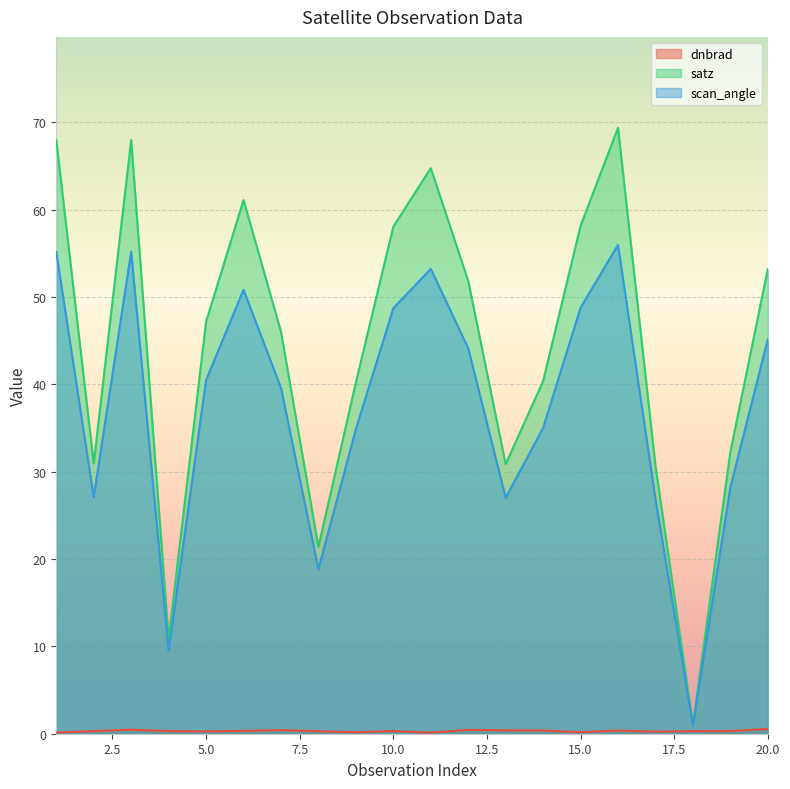

Between 2 and 10, which series saw the biggest shift?

satz